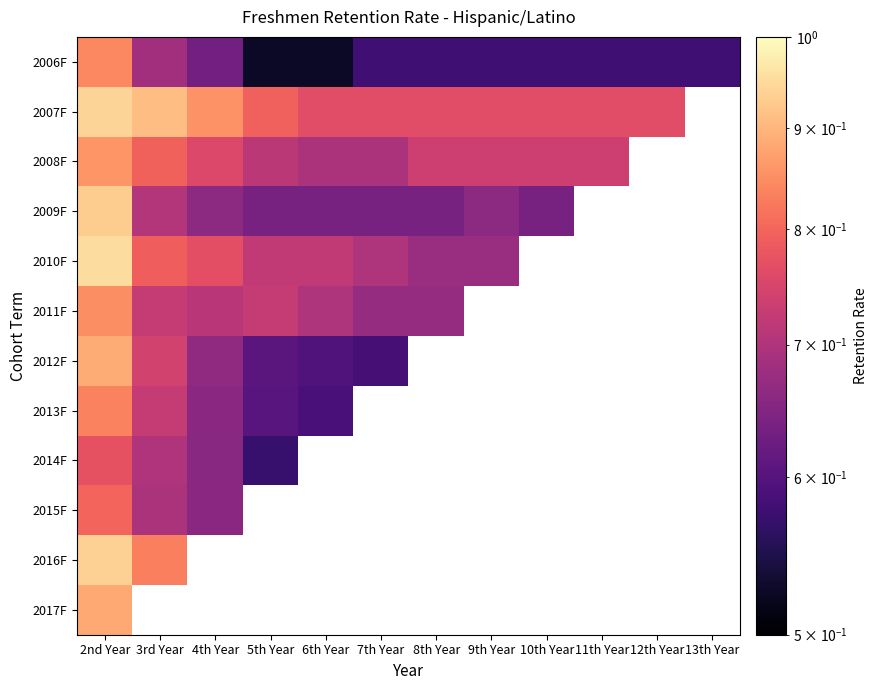

What is the difference between the highest and lowest values at 5th Year?

0.3